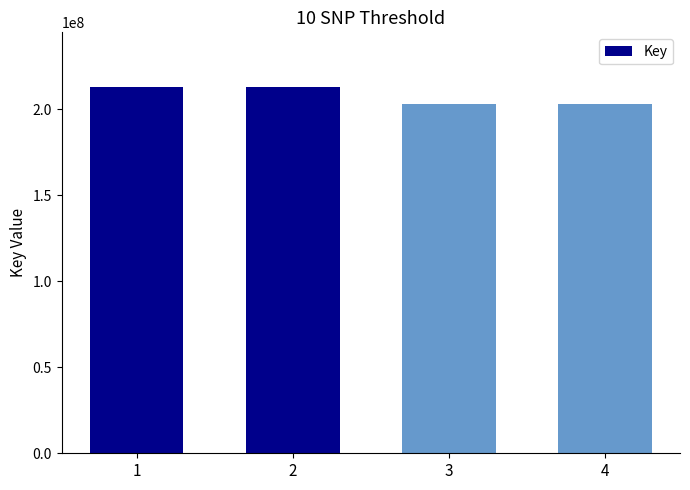

What is the change in value from 3 to 4?

-42